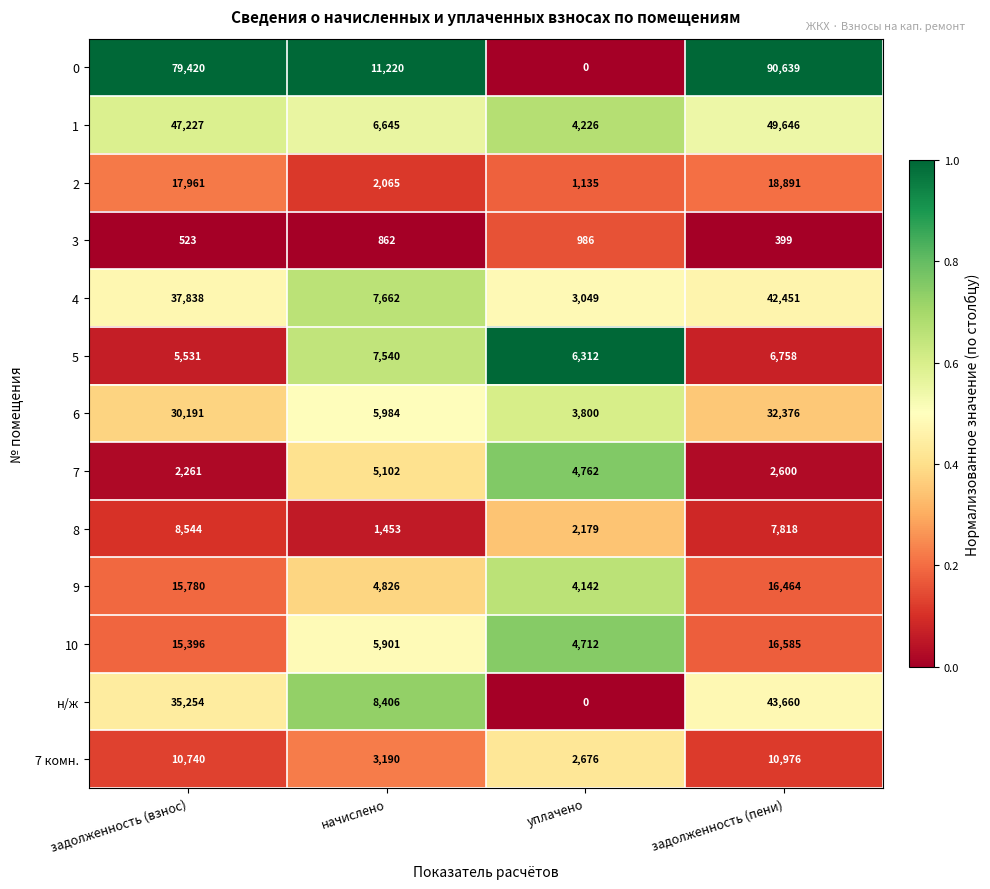

What is the average value of the 9 series?

10303